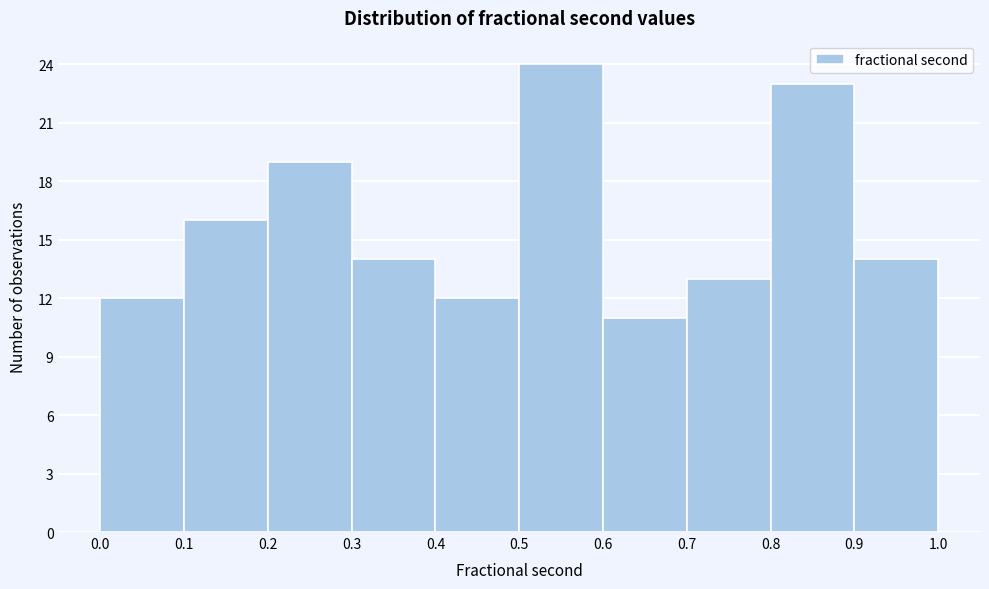

Over which range of the x-axis is the bar tallest?

0.5 to 0.6